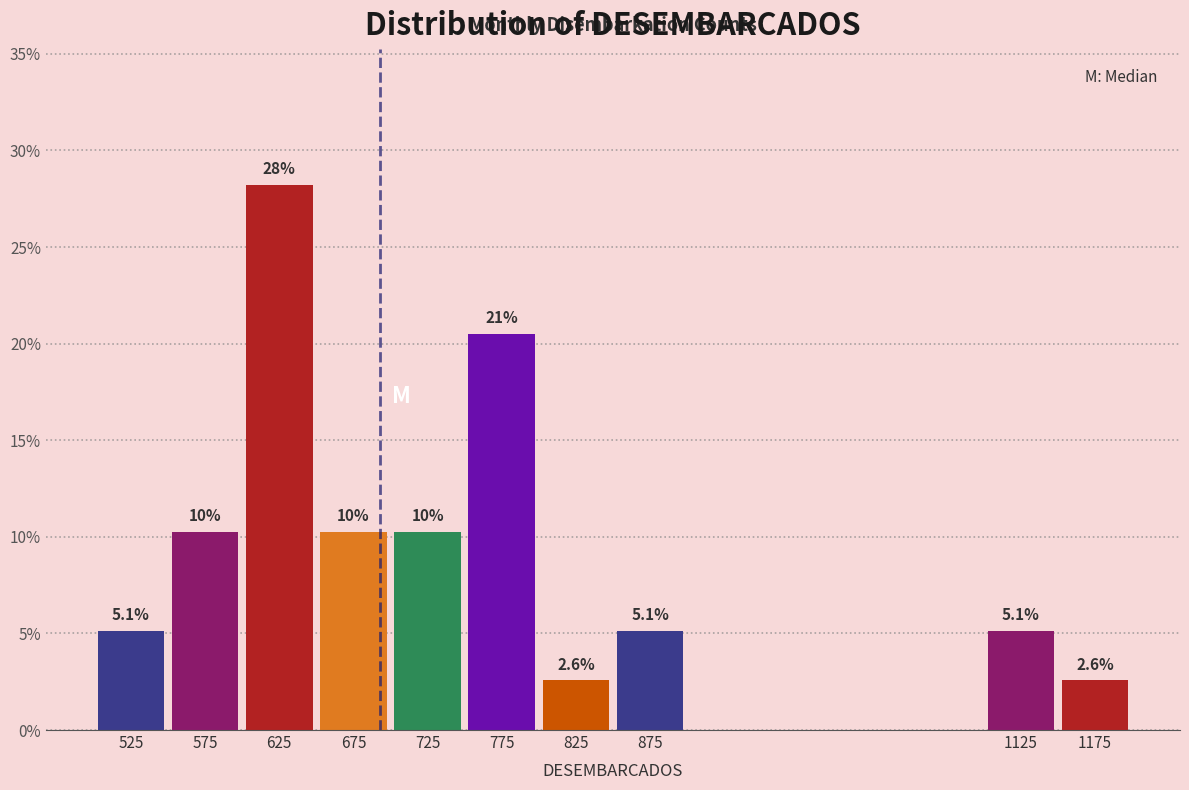

Reading left to right, extract all data points from this chart.

525=5.1	575=10.3	625=28.2	675=10.3	725=10.3	775=20.5	825=2.6	875=5.1	1125=5.1	1175=2.6